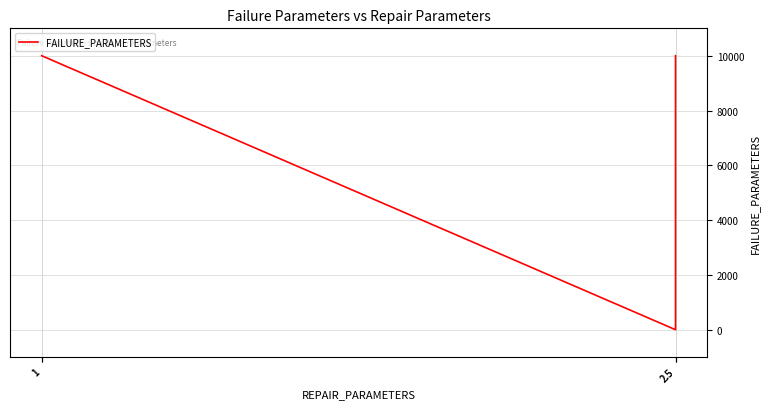

Is this an area chart (filled region under the line)?

No